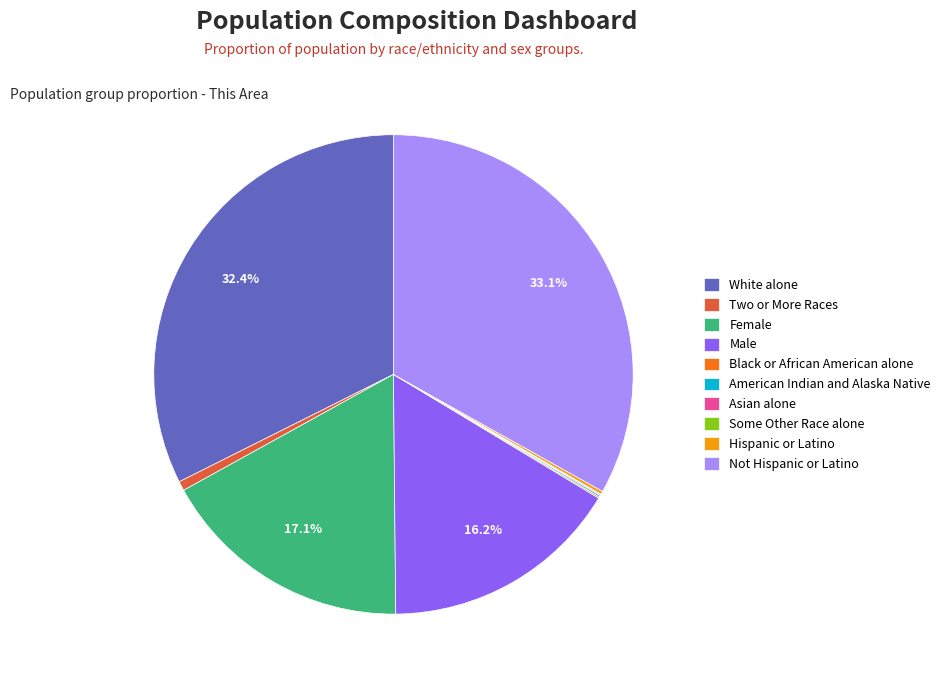

Is it true that Two or More Races is 14% of the pie?

False